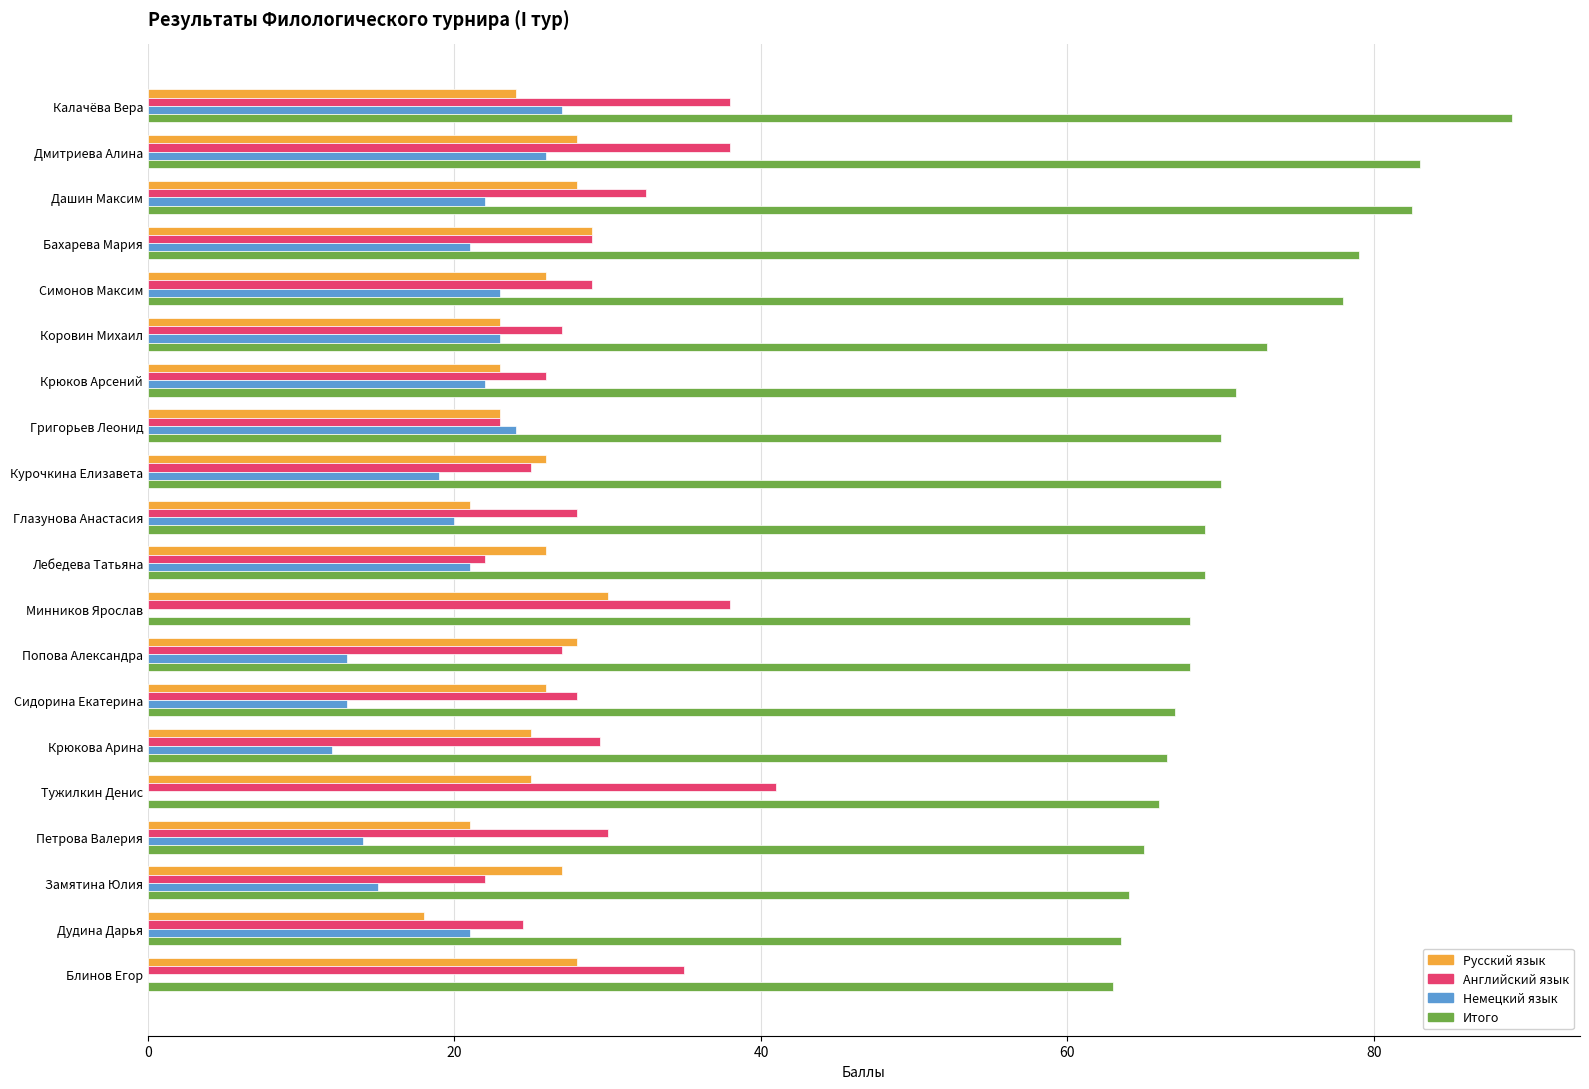

Read the Русский язык value at Крюкова Арина.

25.0